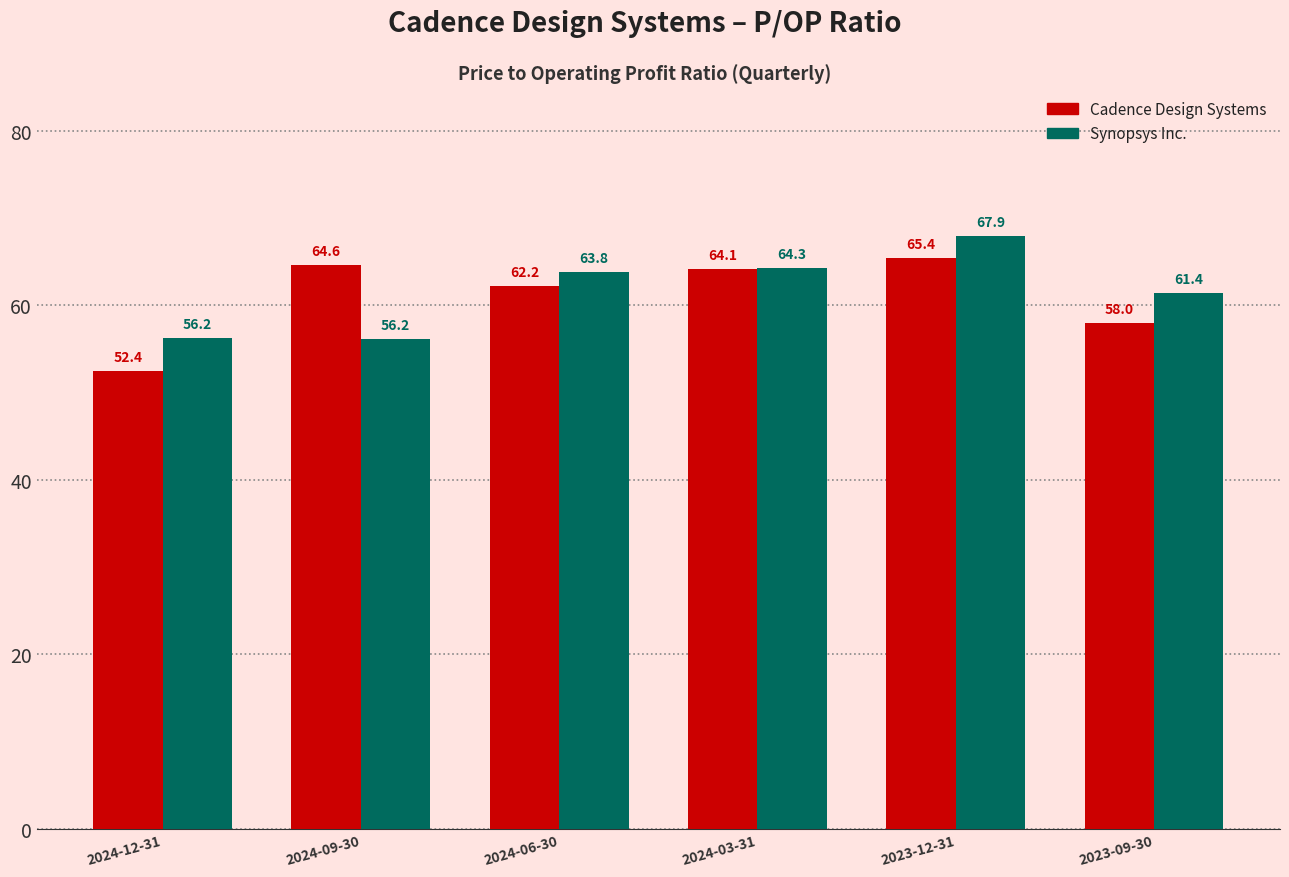

What is the difference between the highest and lowest values at 2023-12-31?

2.5